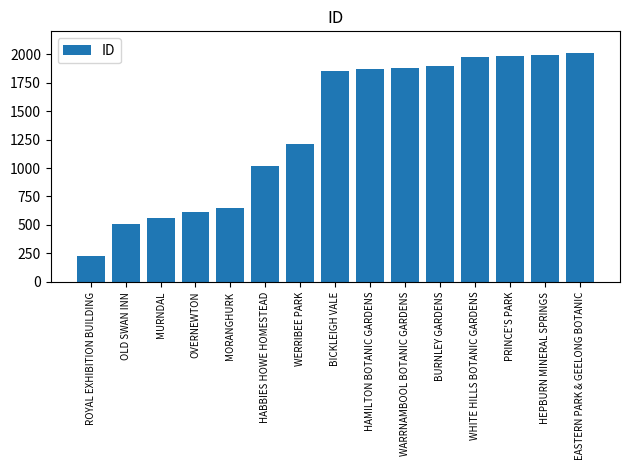

What value does the data have at HABBIES HOWE HOMESTEAD, to the nearest 50?

1000